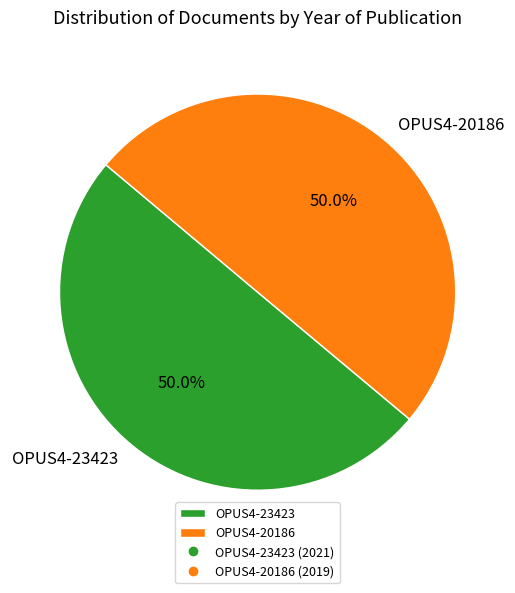

True or false: OPUS4-20186 accounts for 64% of the total.

False